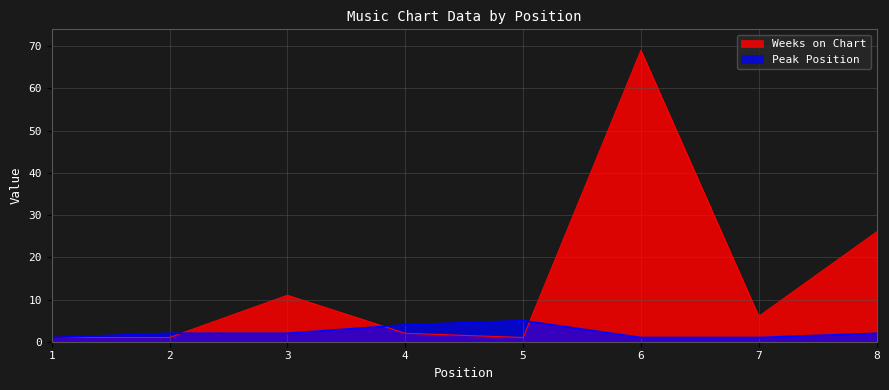

Where do Peak Position and Weeks on Chart first cross each other?

2 and 3